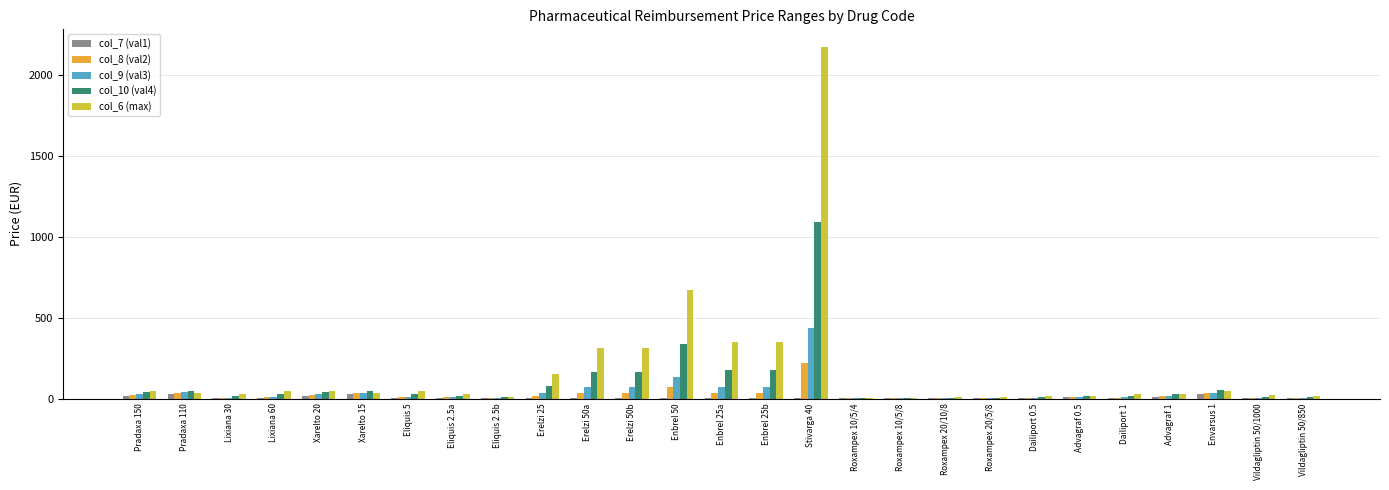

Which series has the widest spread of values?

col_6 (max)